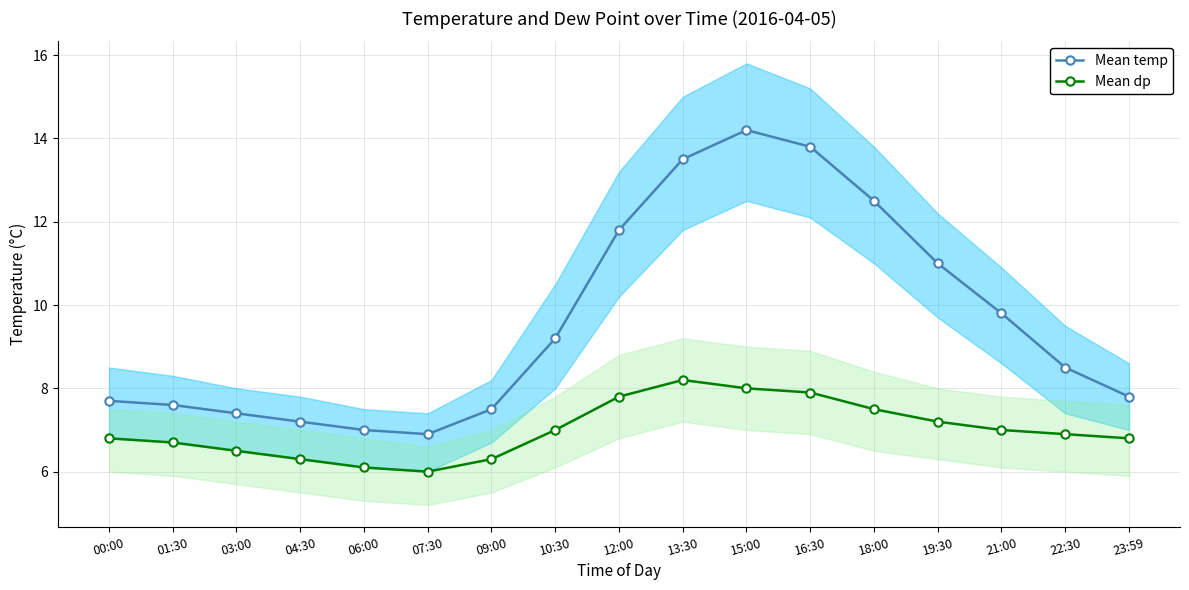

What is the maximum value for Mean dp?

8.2